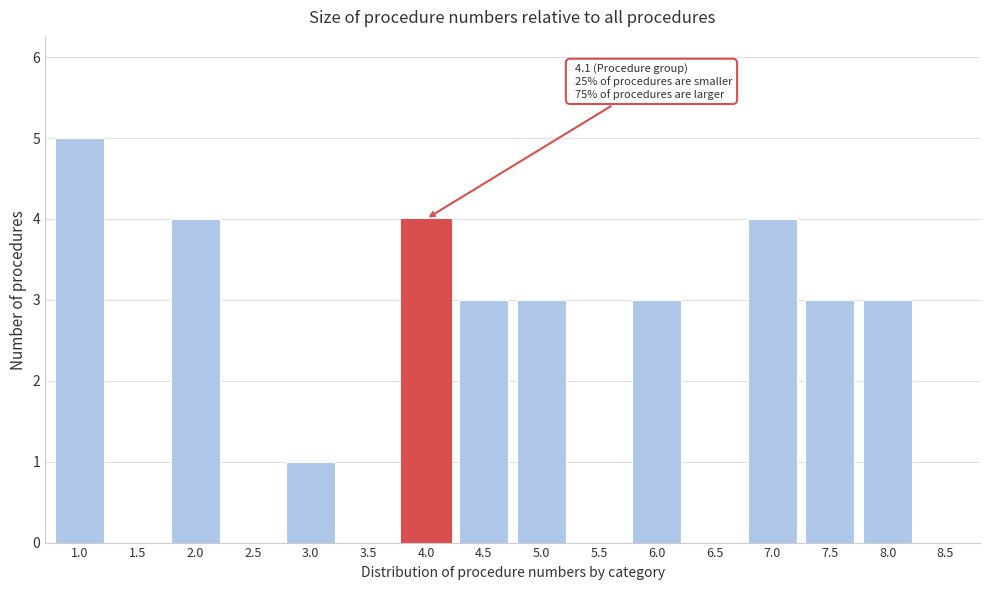

Reading left to right, extract all data points from this chart.

1.0=5	1.5=0	2.0=4	2.5=0	3.0=1	3.5=0	4.0=4	4.5=3	5.0=3	5.5=0	6.0=3	6.5=0	7.0=4	7.5=3	8.0=3	8.5=0